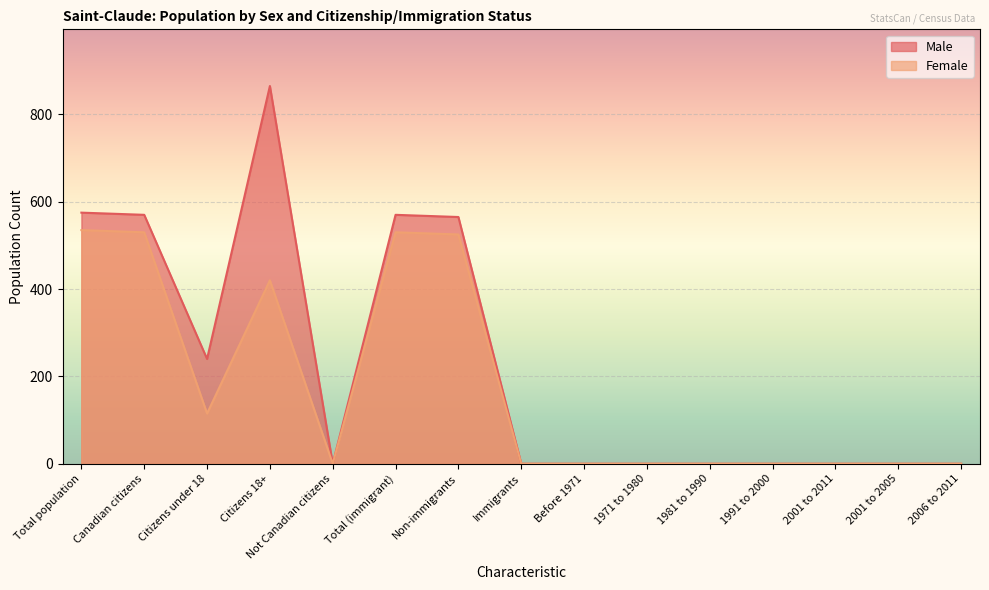

True or false: Male and Female cross at least once.

False